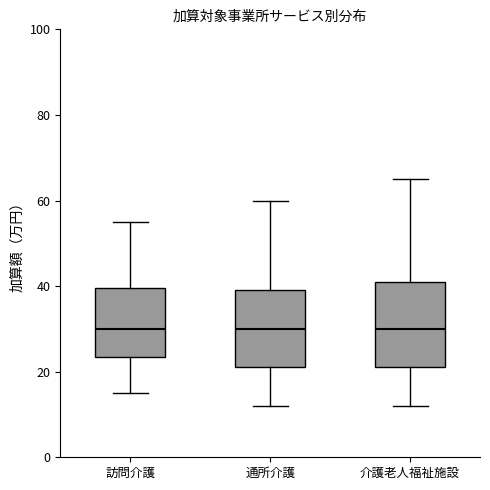

Where does the upper whisker of the box for 通所介護 end on the y-axis? The values are not printed on the chart, so give them approximately, as read against the axis.

60